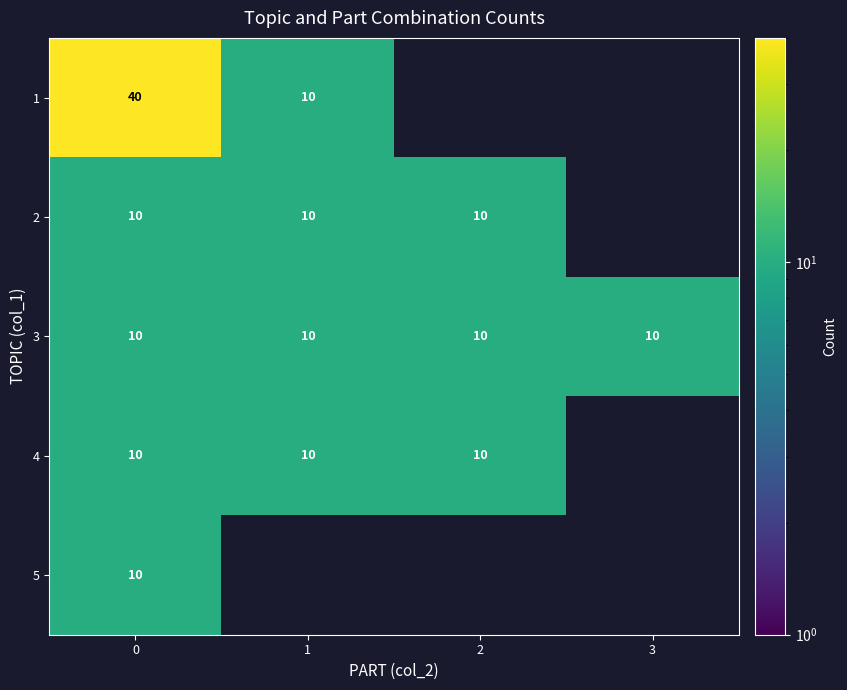

Is it true that row_2 equals 10 at 3?

True